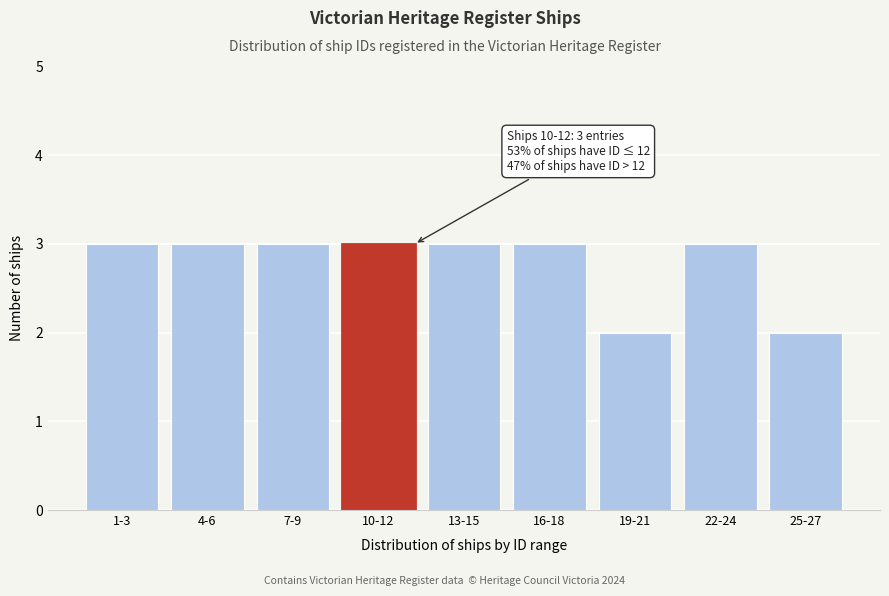

Reading left to right, extract all data points from this chart.

1-3=3	4-6=3	7-9=3	10-12=3	13-15=3	16-18=3	19-21=2	22-24=3	25-27=2